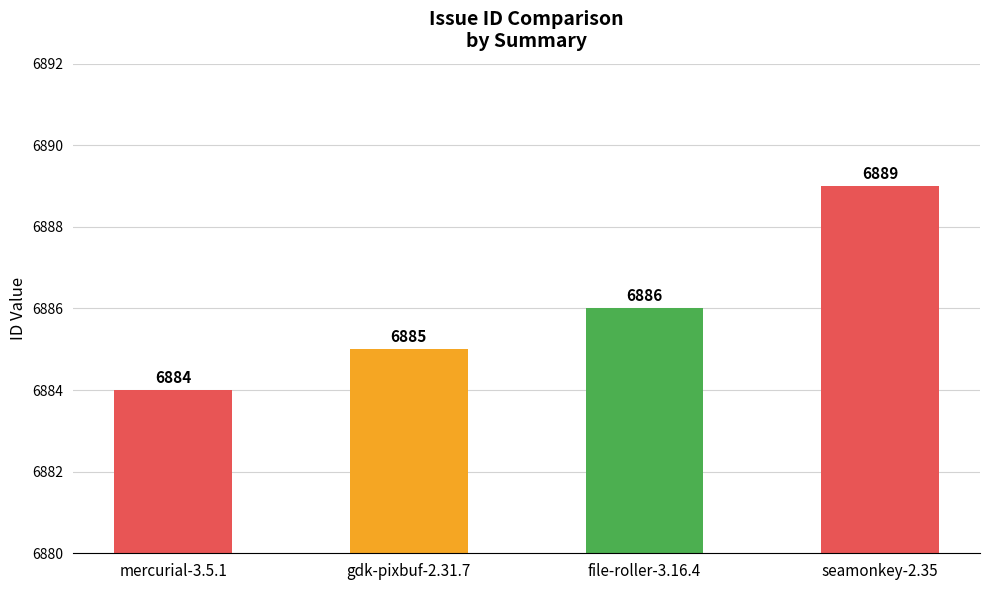

How many bars are there in total?

4